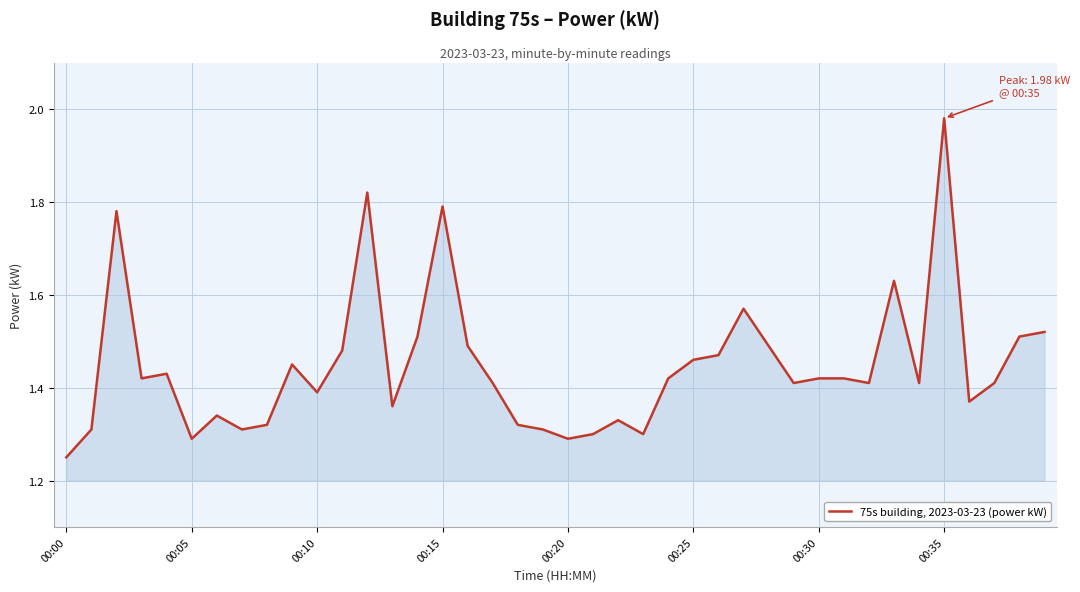

Does the chart have visible grid lines?

Yes